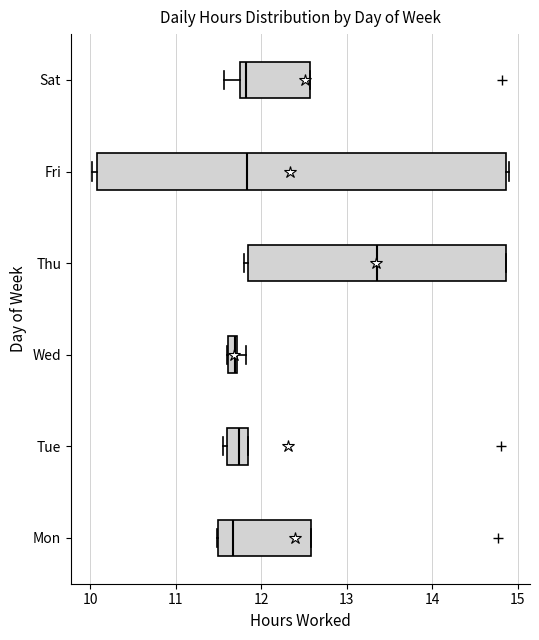

Where does the median line of the box for Thu sit on the x-axis? The values are not printed on the chart, so give them approximately, as read against the axis.

13.4